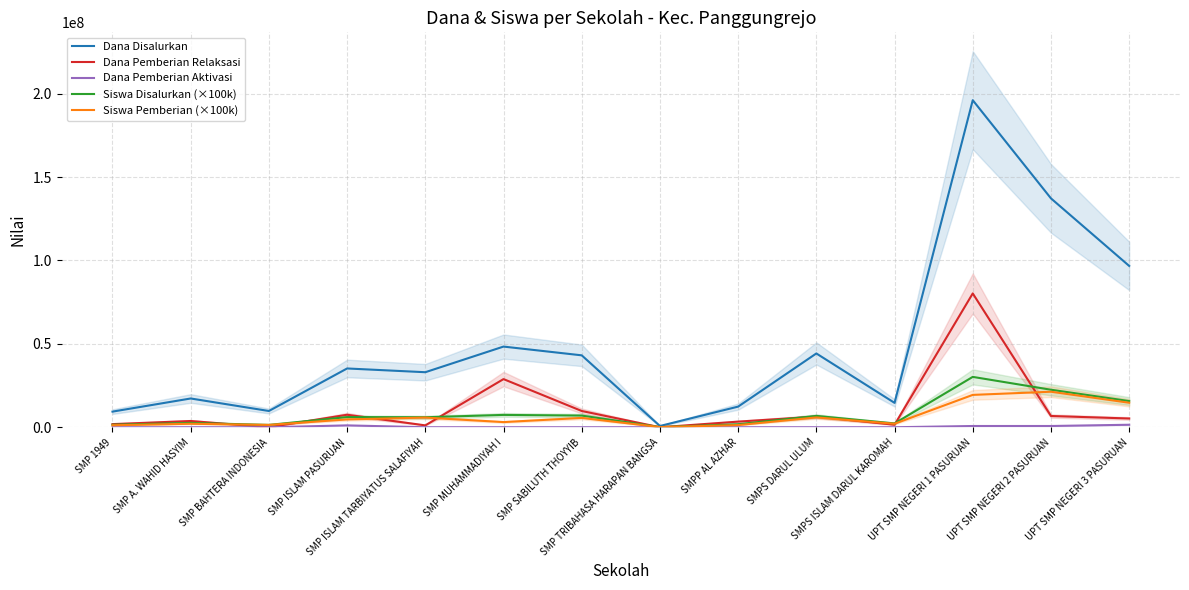

True or false: Siswa Disalurkan (×100k) and Dana Pemberian Aktivasi intersect in this chart.

False